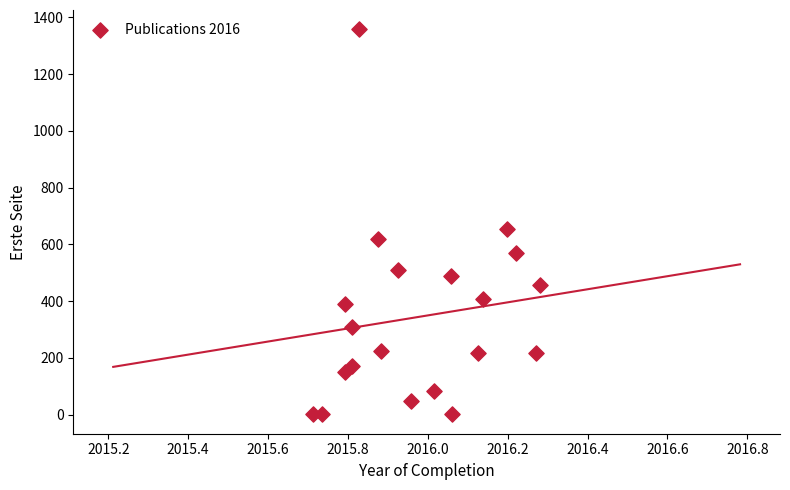

What Y value in the scatter plot is closest to 679?

653